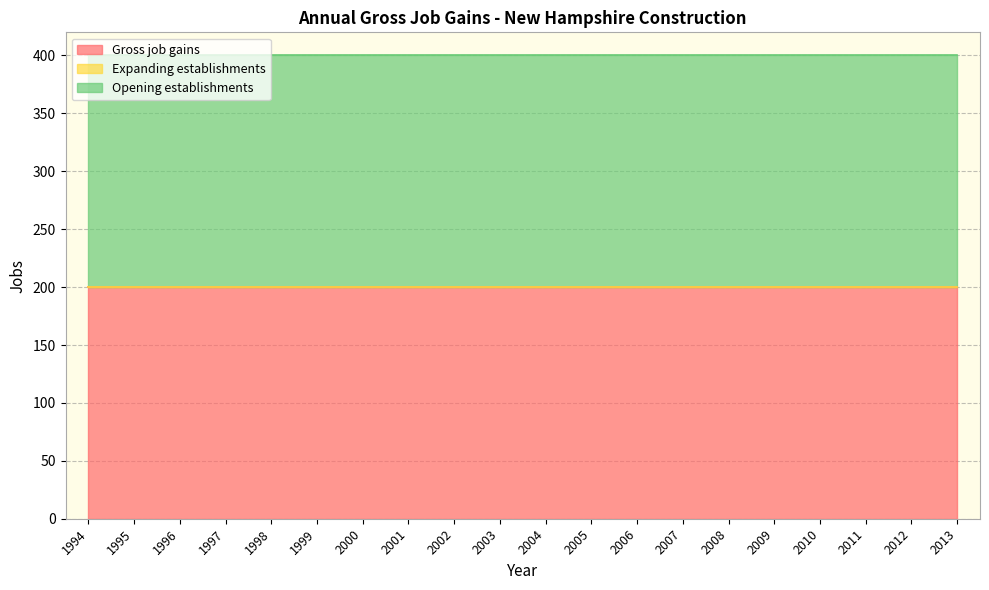

Which series has the largest range (max minus min)?

Gross job gains